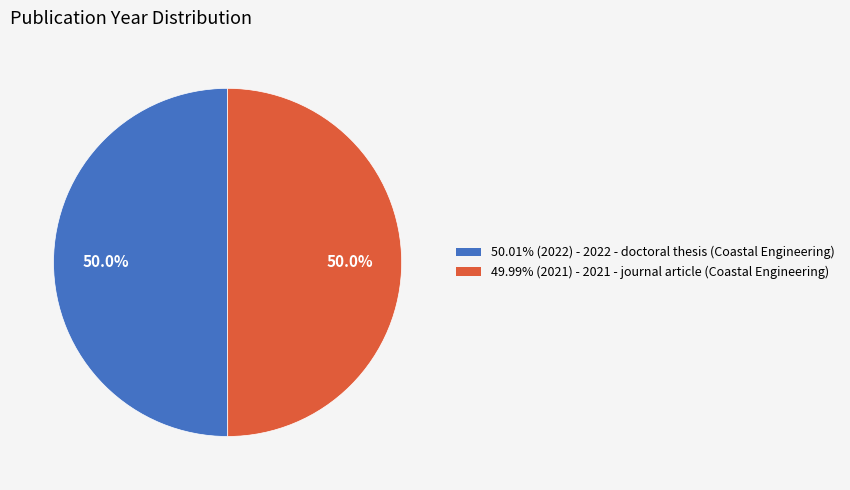

Combined, do 50.01% (2022) - 2022 - doctoral thesis (Coastal Engineering) and 49.99% (2021) - 2021 - journal article (Coastal Engineering) account for over 50%?

Yes